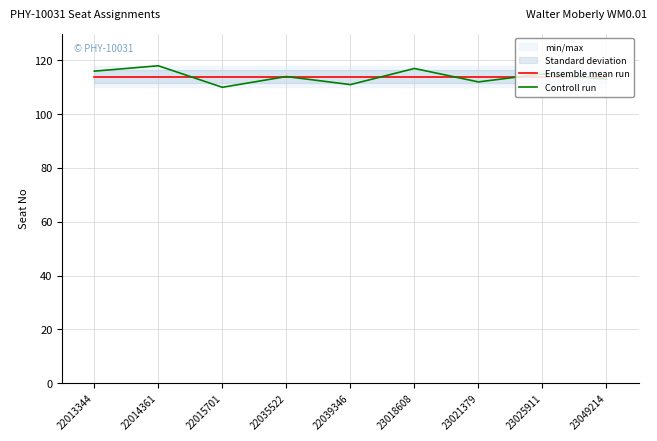

At which label is Controll run closest to 114?

22035522